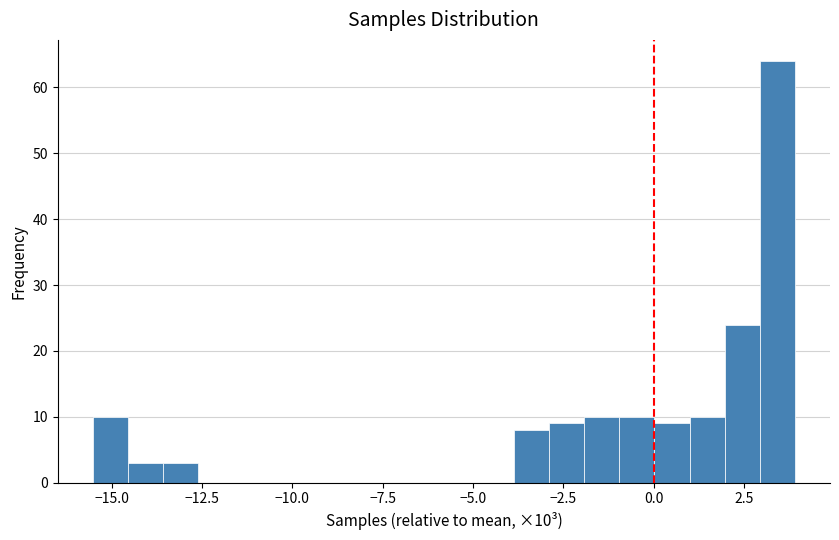

Around what value on the x-axis is the tallest bar? Give the approximate position of its centre, as read against the axis.

3.5